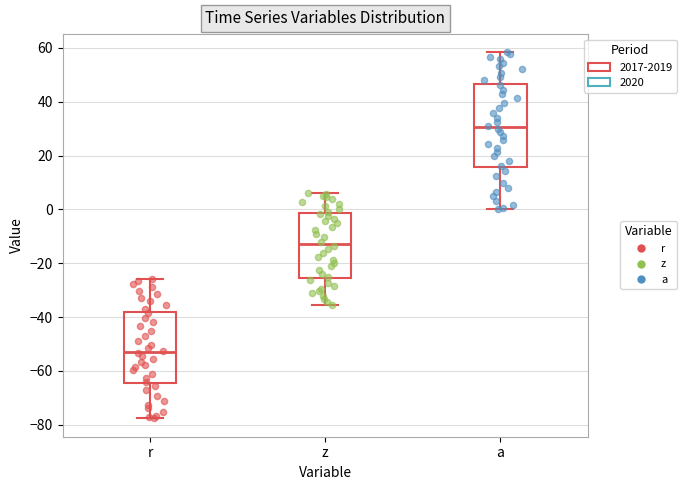

Which box has the highest median line?

a